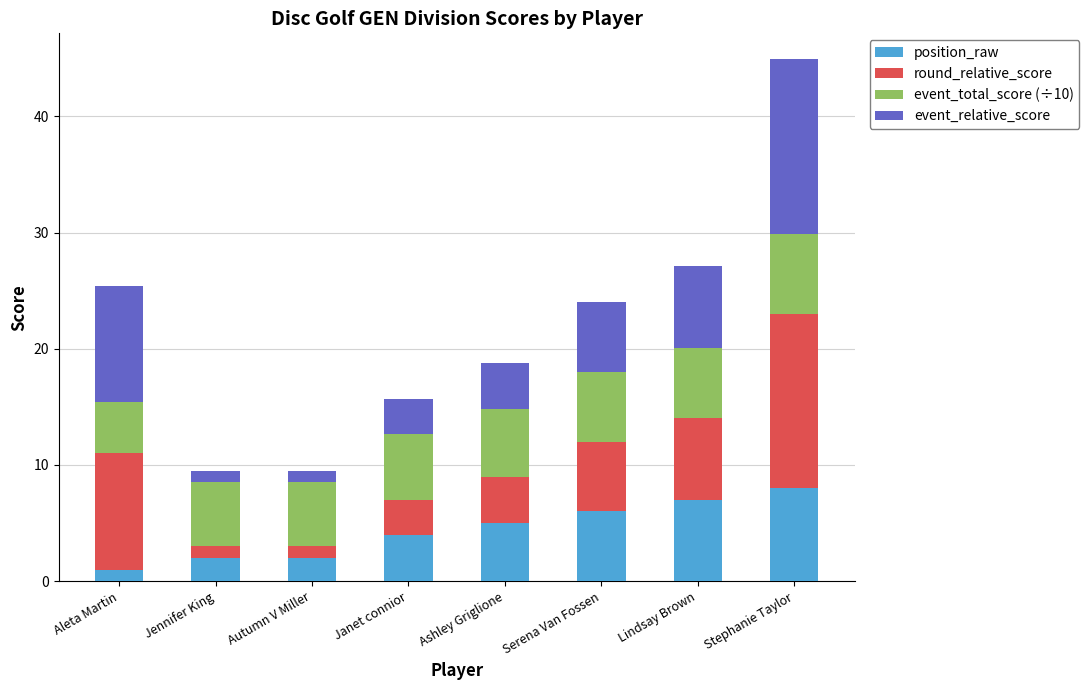

Is it true that position_raw equals 6.0 at Serena Van Fossen?

True